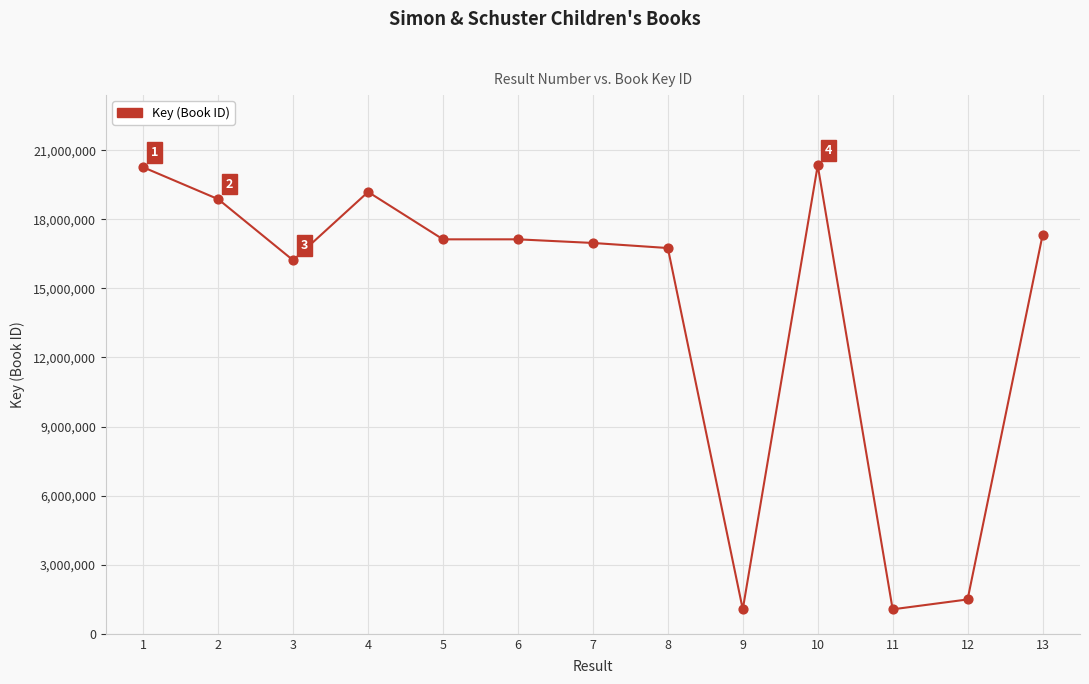

Approximately how many times larger is the value at 7 compared to 12?

11.4